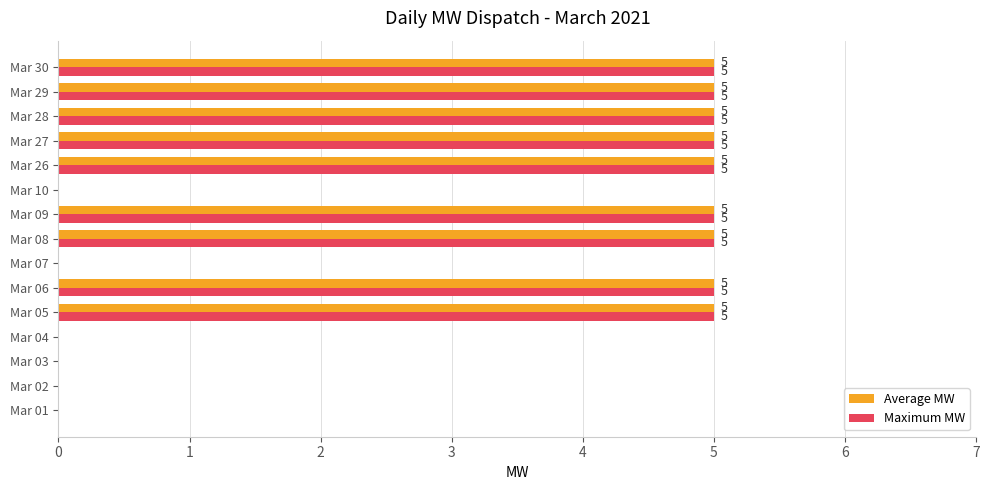

What is the sum of the Maximum MW values at Mar 29 and Mar 02?

5